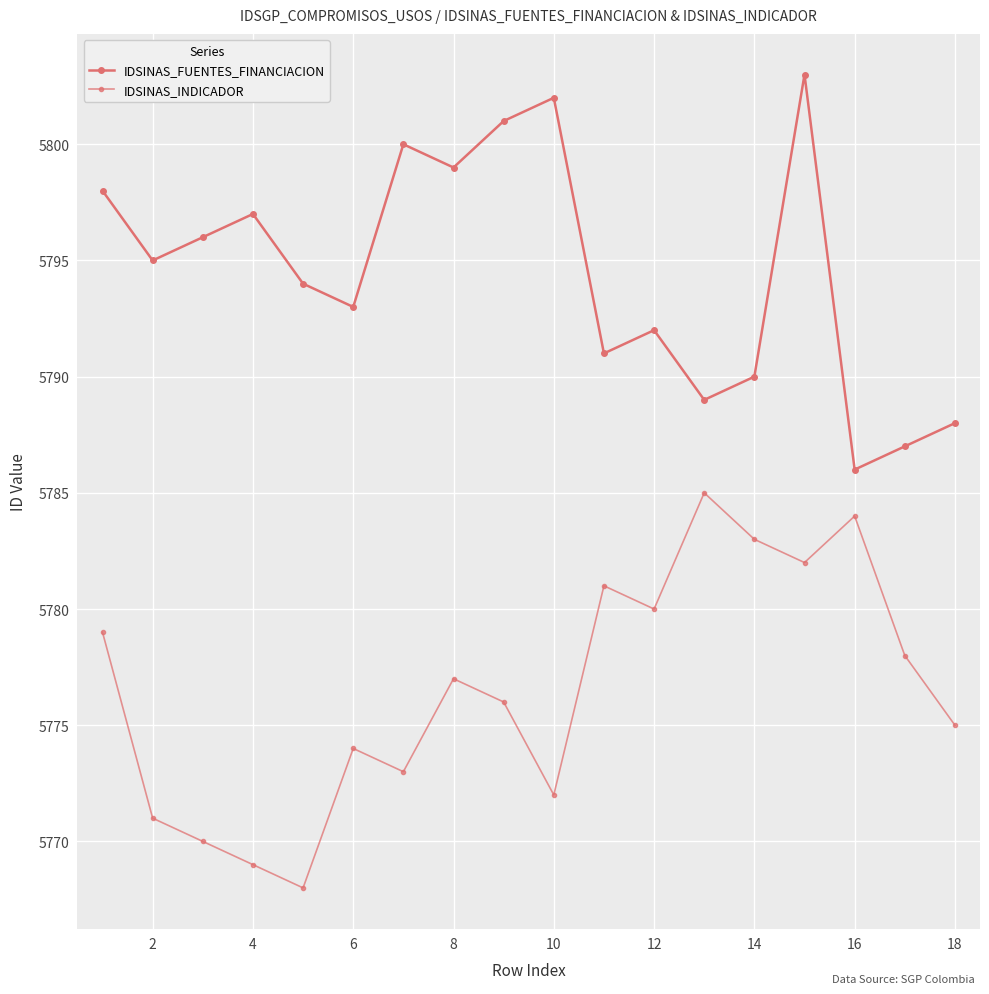

At how many categories does at least one series exceed 5802?

1